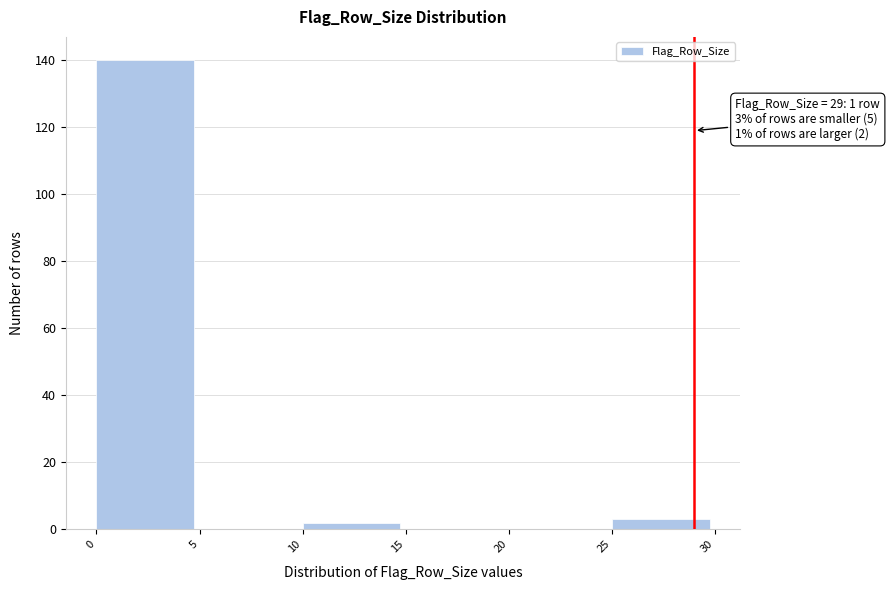

Over which range of the x-axis is the bar tallest?

0 to 5